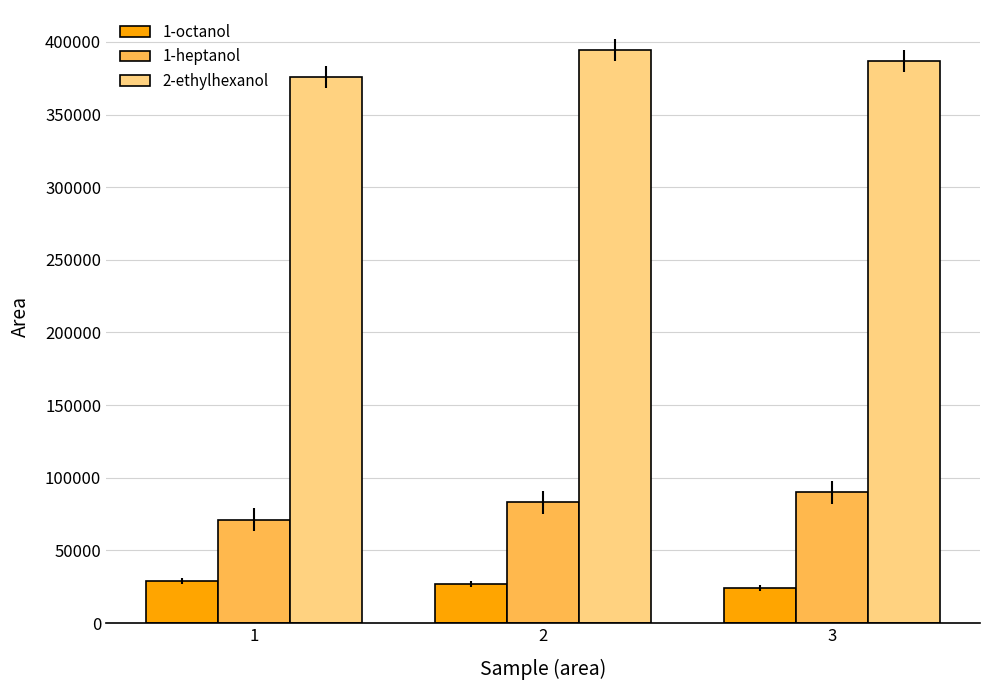

Count the number of data series in this chart.

3